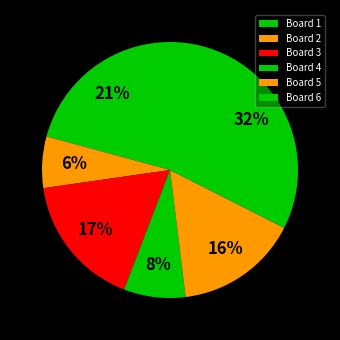

Rank the categories by value from lowest to highest.

Board 2, Board 4, Board 5, Board 3, Board 1, Board 6